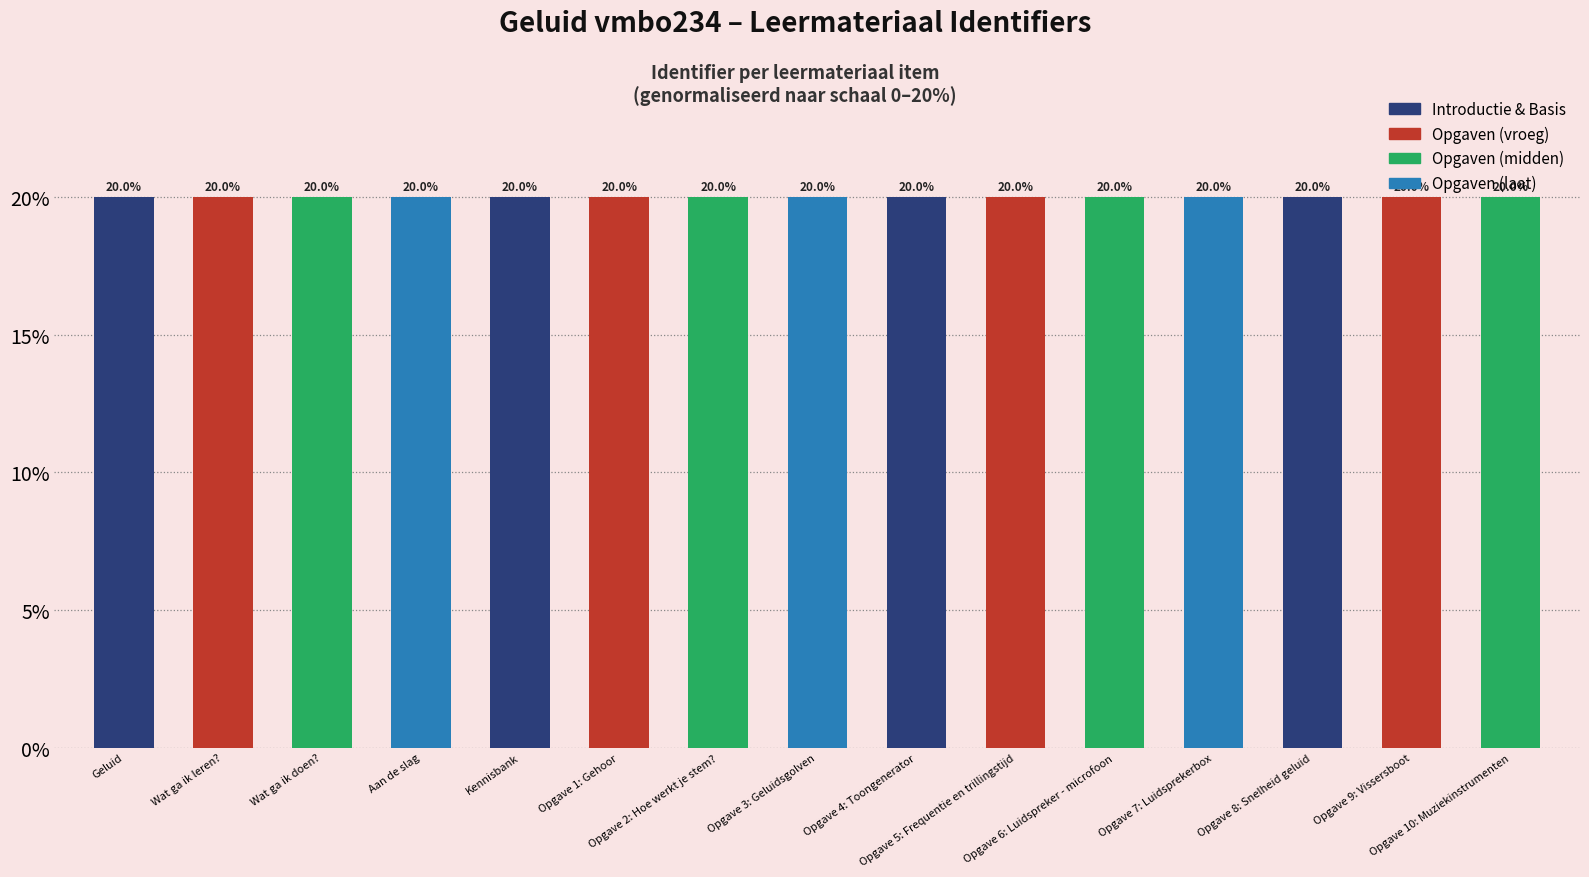

What is the maximum value shown in the chart?

20.0